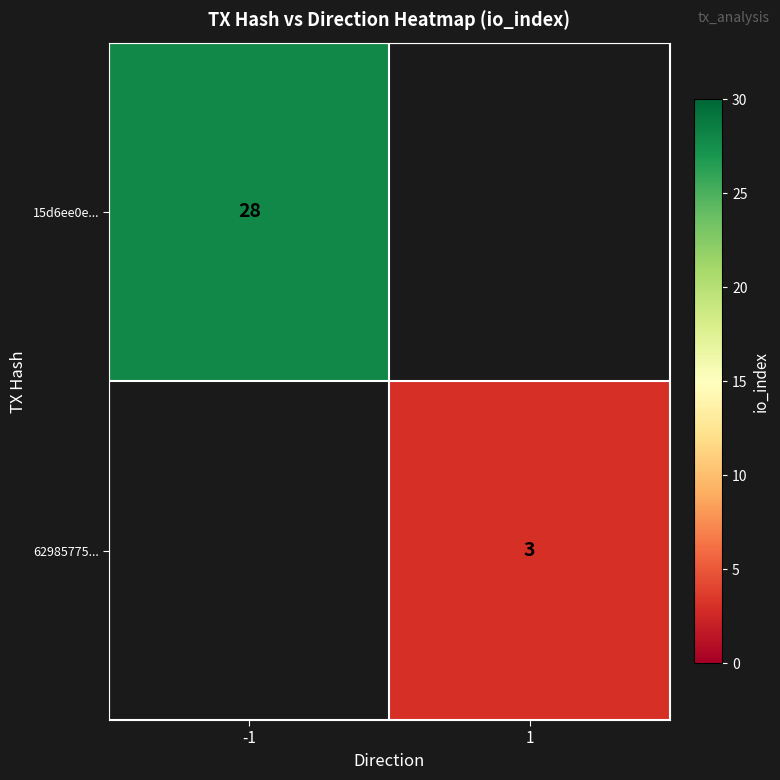

Is the value of 62985775... at 1 greater than the value of 15d6ee0e... at -1?

No